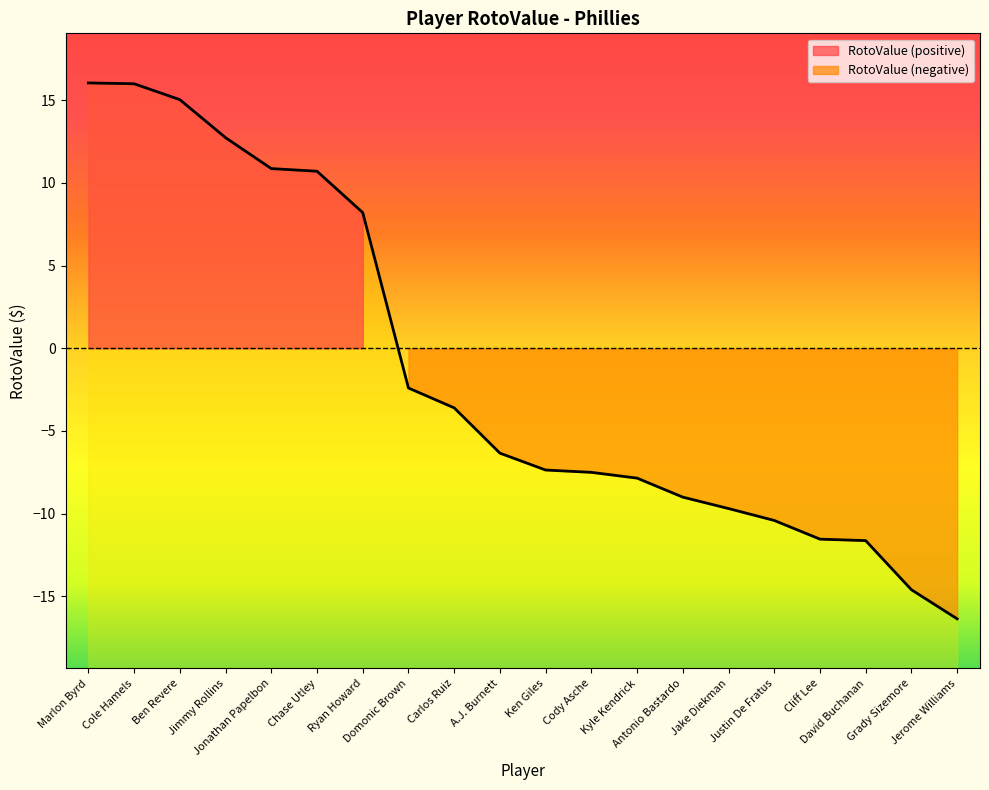

Where is the data nearest to the value 0?

Domonic Brown